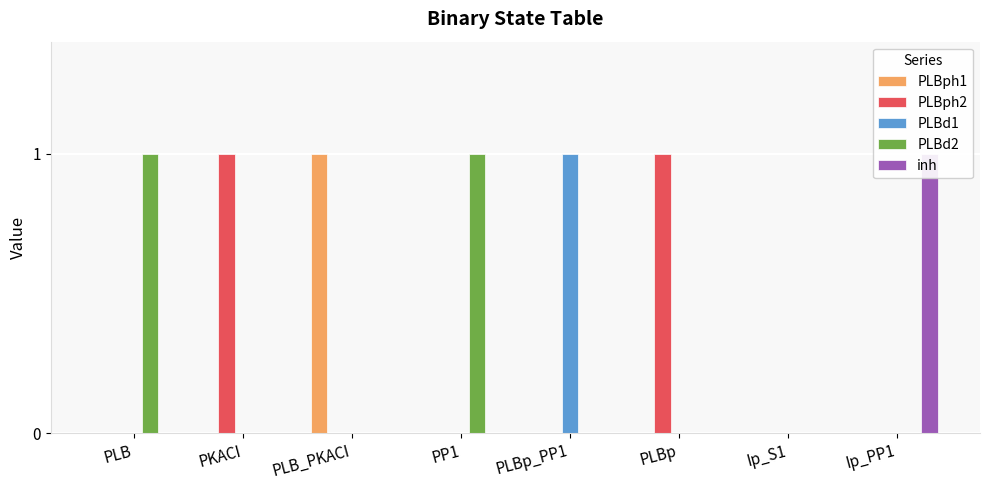

At which label is PLBd1 closest to 0?

PLB